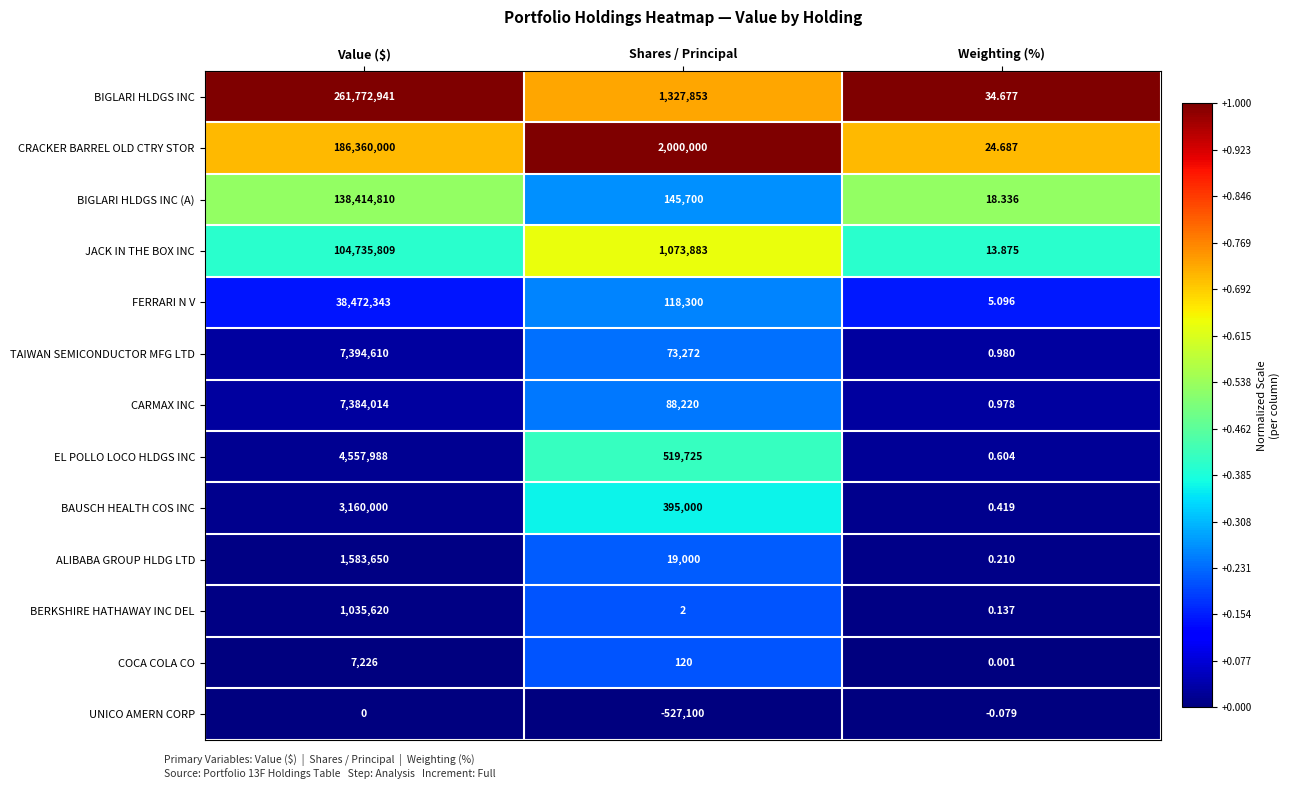

List the labels in order of UNICO AMERN CORP value, smallest first.

Shares / Principal, Weighting (%), Value ($)